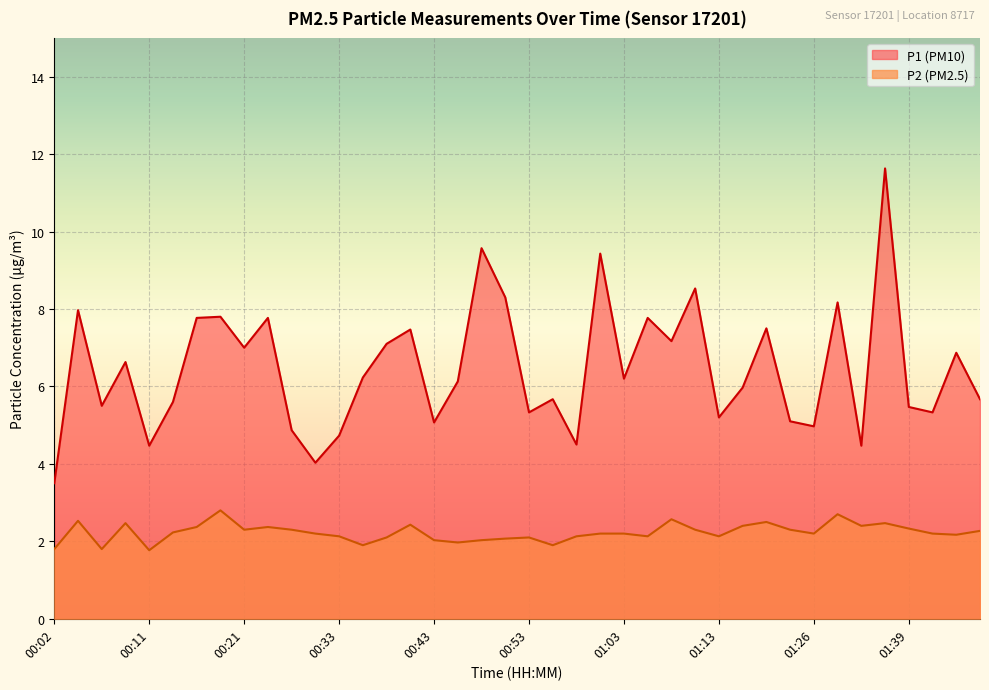

How many values in the P2 series are below 2?

6